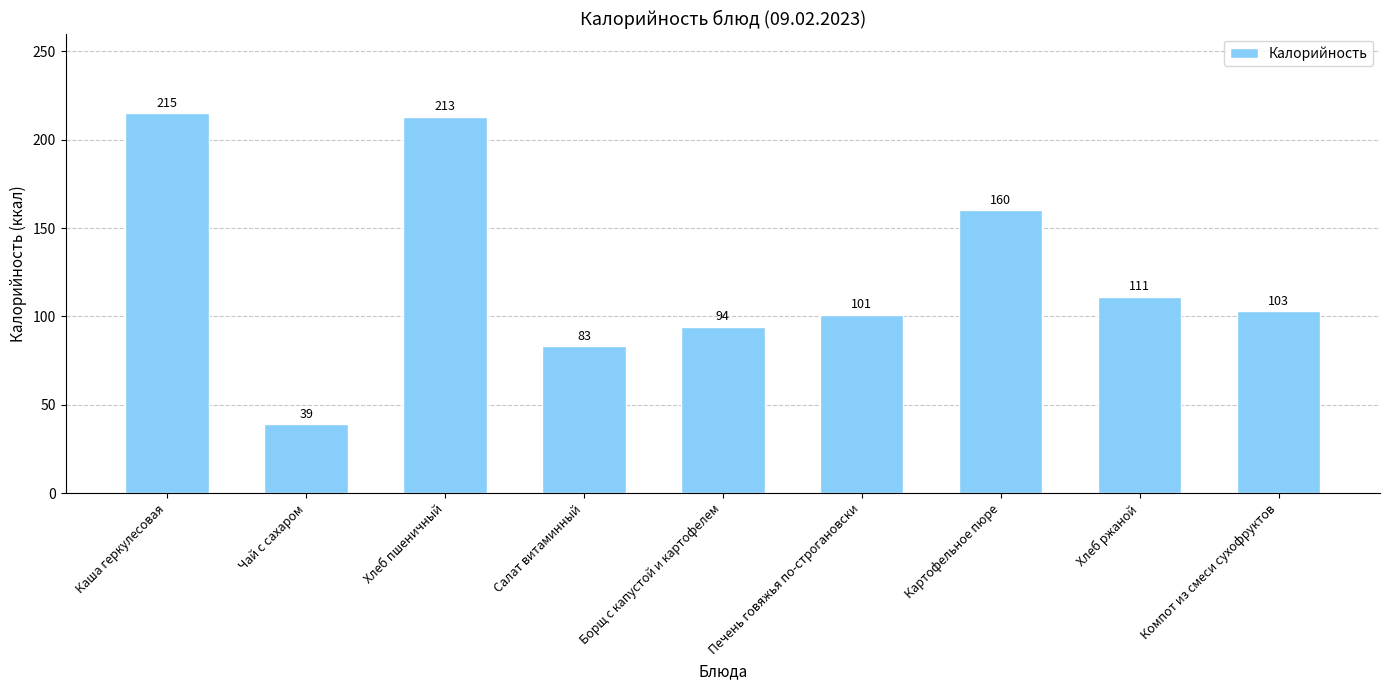

True or false: the data shows 160 at Картофельное пюре.

True